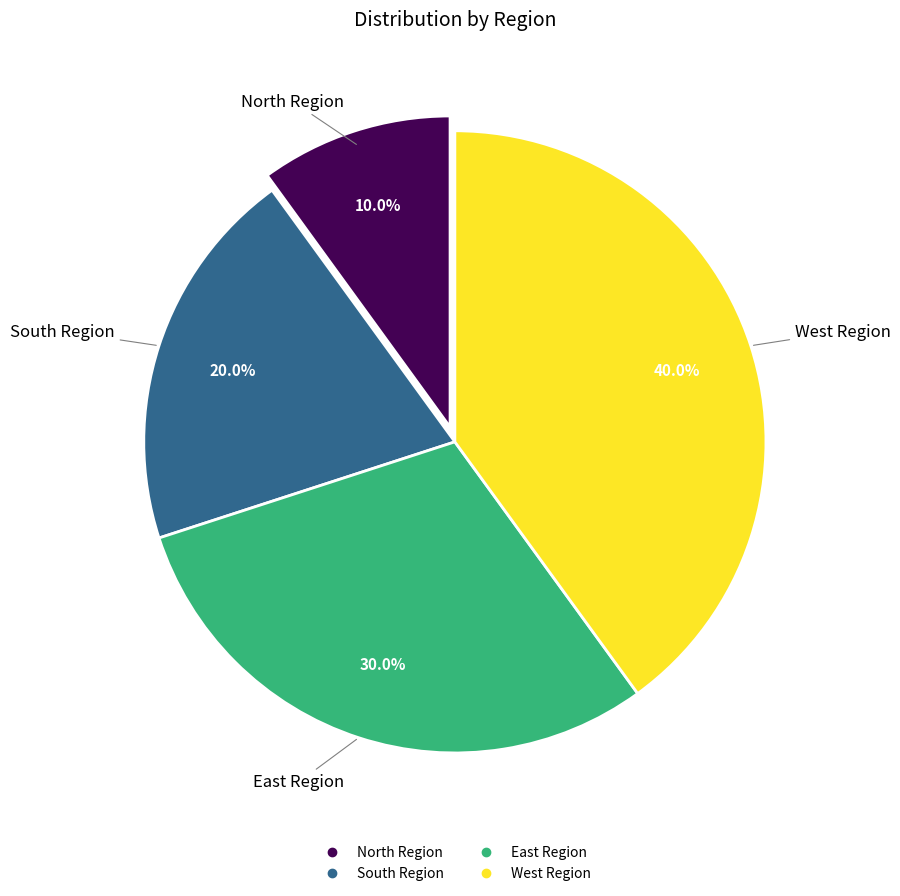

What percentage is the West Region slice, to the nearest percent?

40%